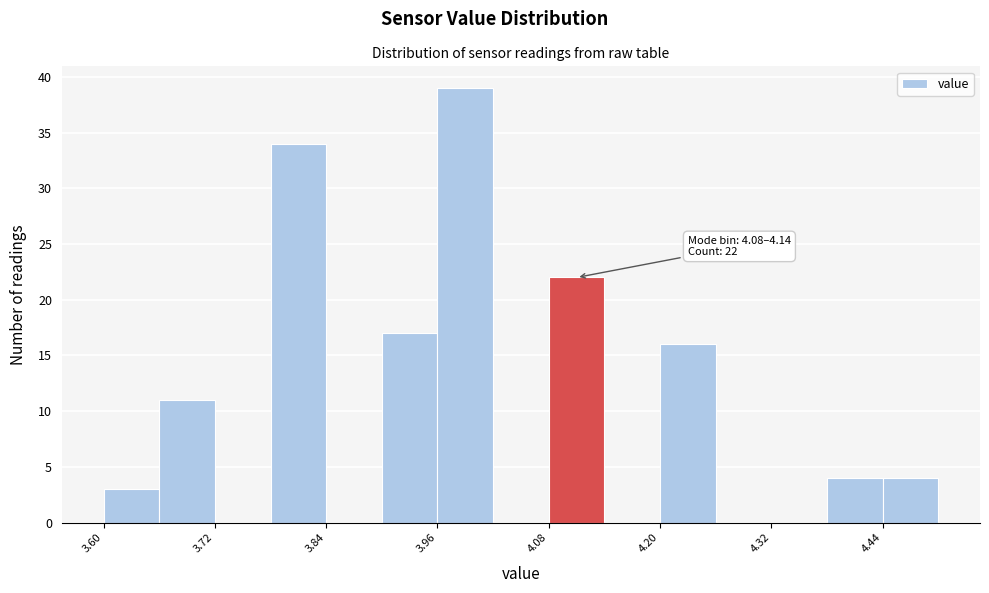

Read against the x-axis, roughly where is the centre of the tallest bar?

4.00